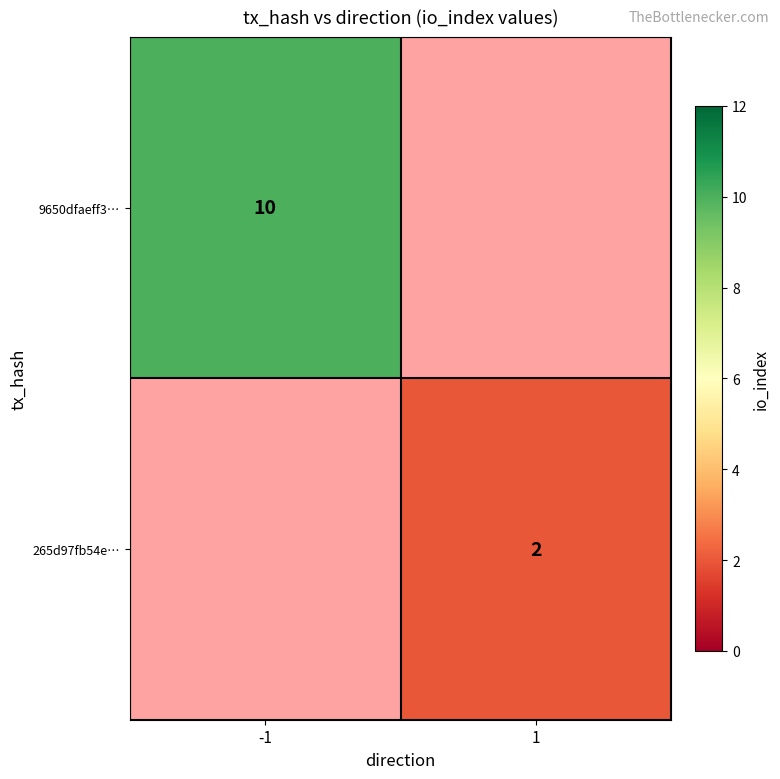

The value of 265d97fb54e… at 1 is 2. True or false?

True